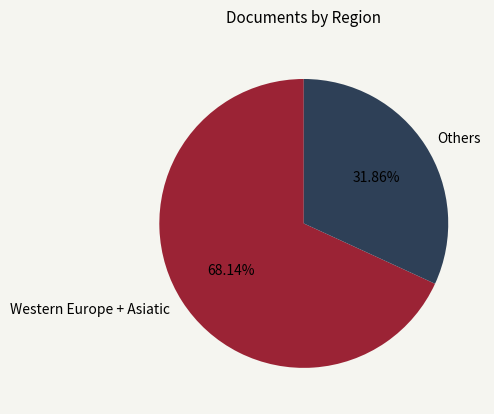

What is the largest slice in the pie chart?

Western Europe + Asiatic